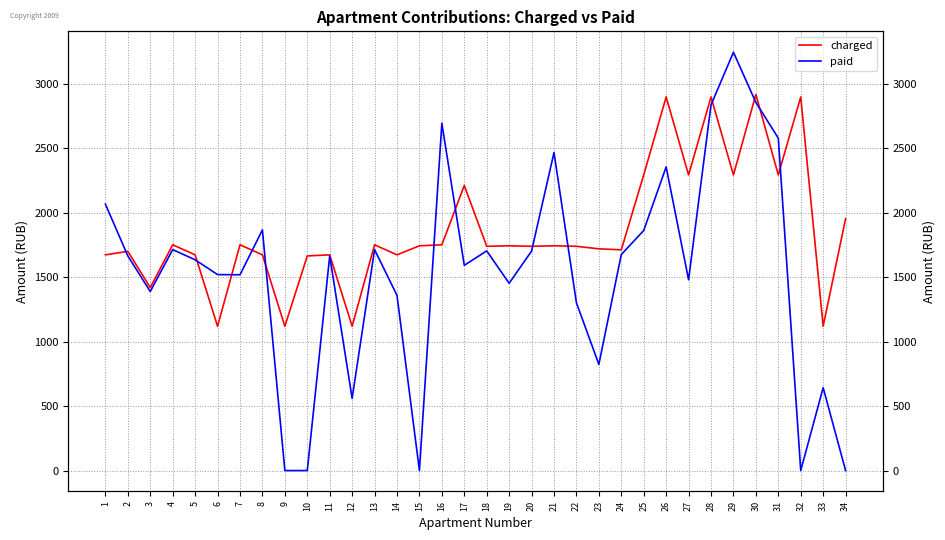

Does the chart have visible grid lines?

Yes